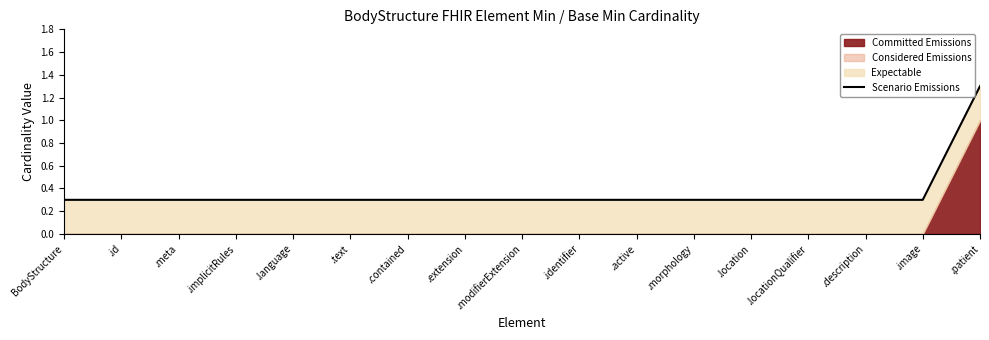

Rank the categories by value from highest to lowest.

.patient, BodyStructure, .id, .meta, .implicitRules, .language, .text, .contained, .extension, .modifierExtension, .identifier, .active, .morphology, .location, .locationQualifier, .description, .image